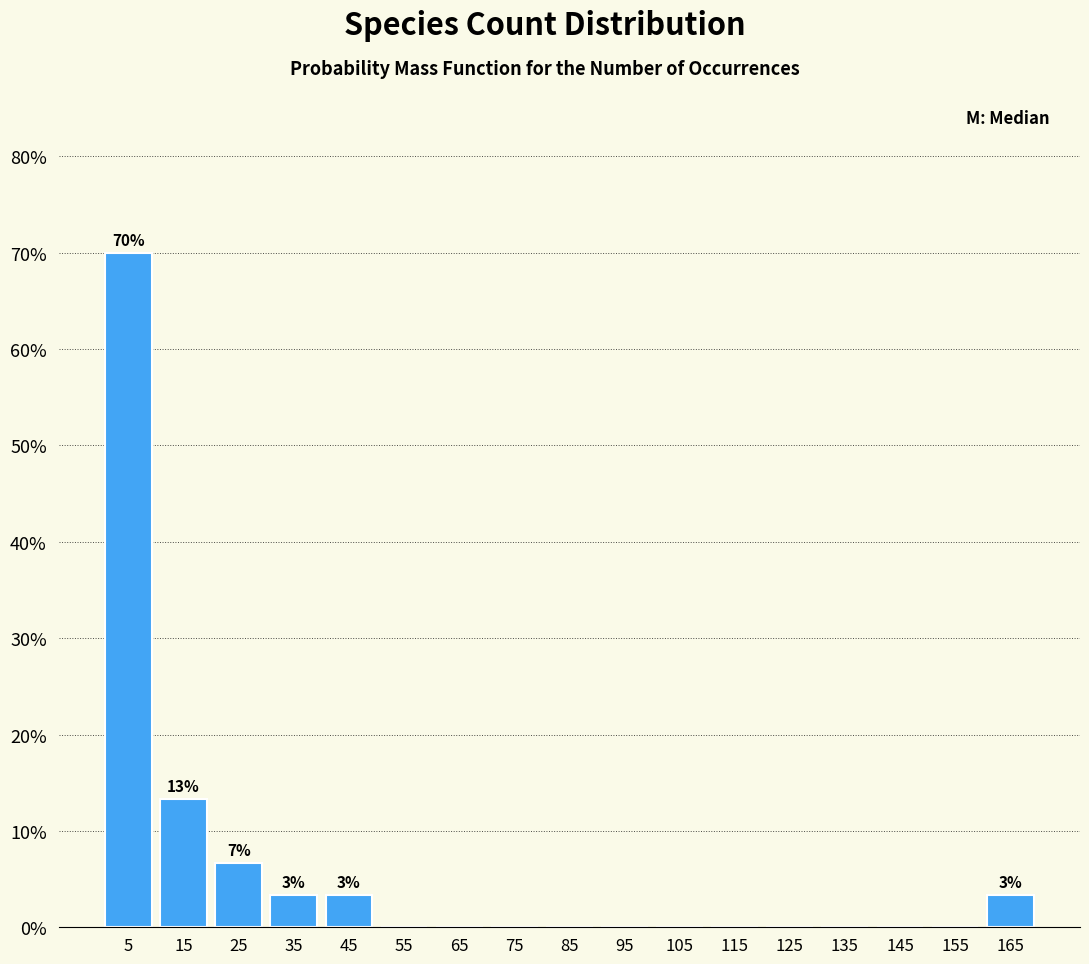

Reading right to left, list all the values displayed in this chart.

165=3.3	155=0.0	145=0.0	135=0.0	125=0.0	115=0.0	105=0.0	95=0.0	85=0.0	75=0.0	65=0.0	55=0.0	45=3.3	35=3.3	25=6.7	15=13.3	5=70.0